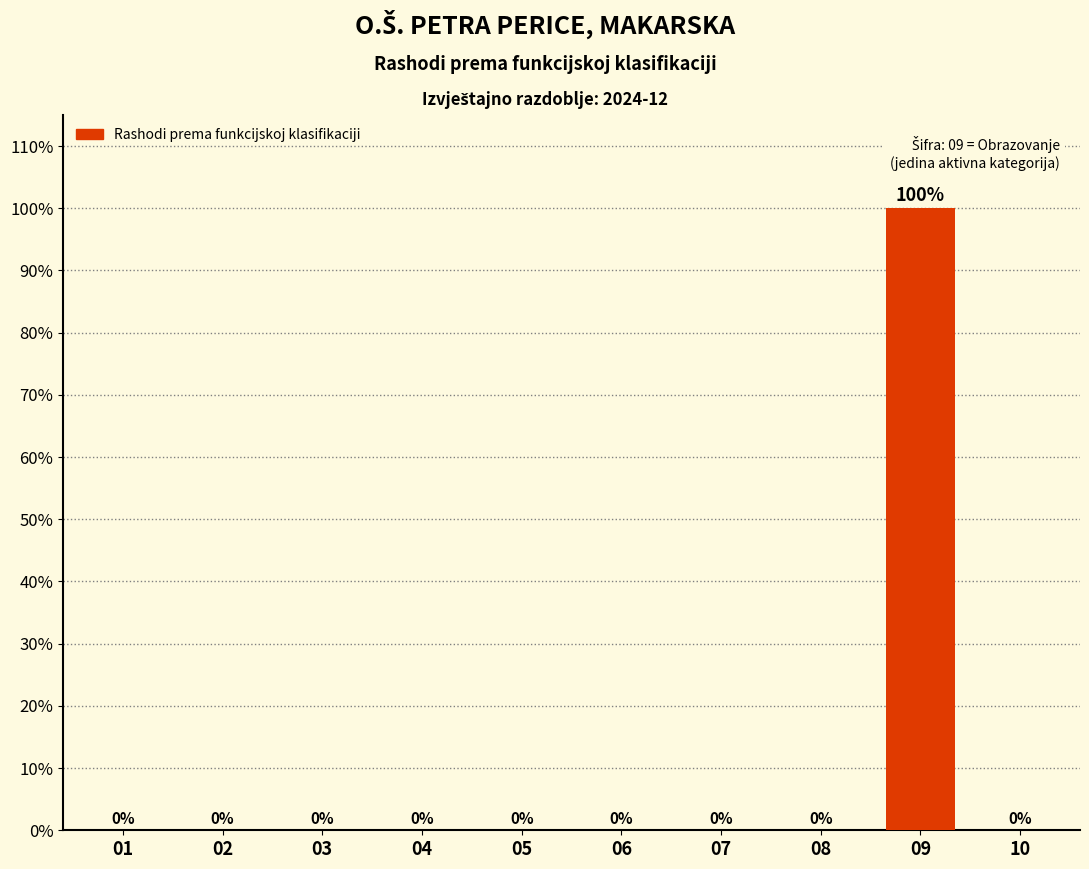

Does the chart contain stacked bars?

No